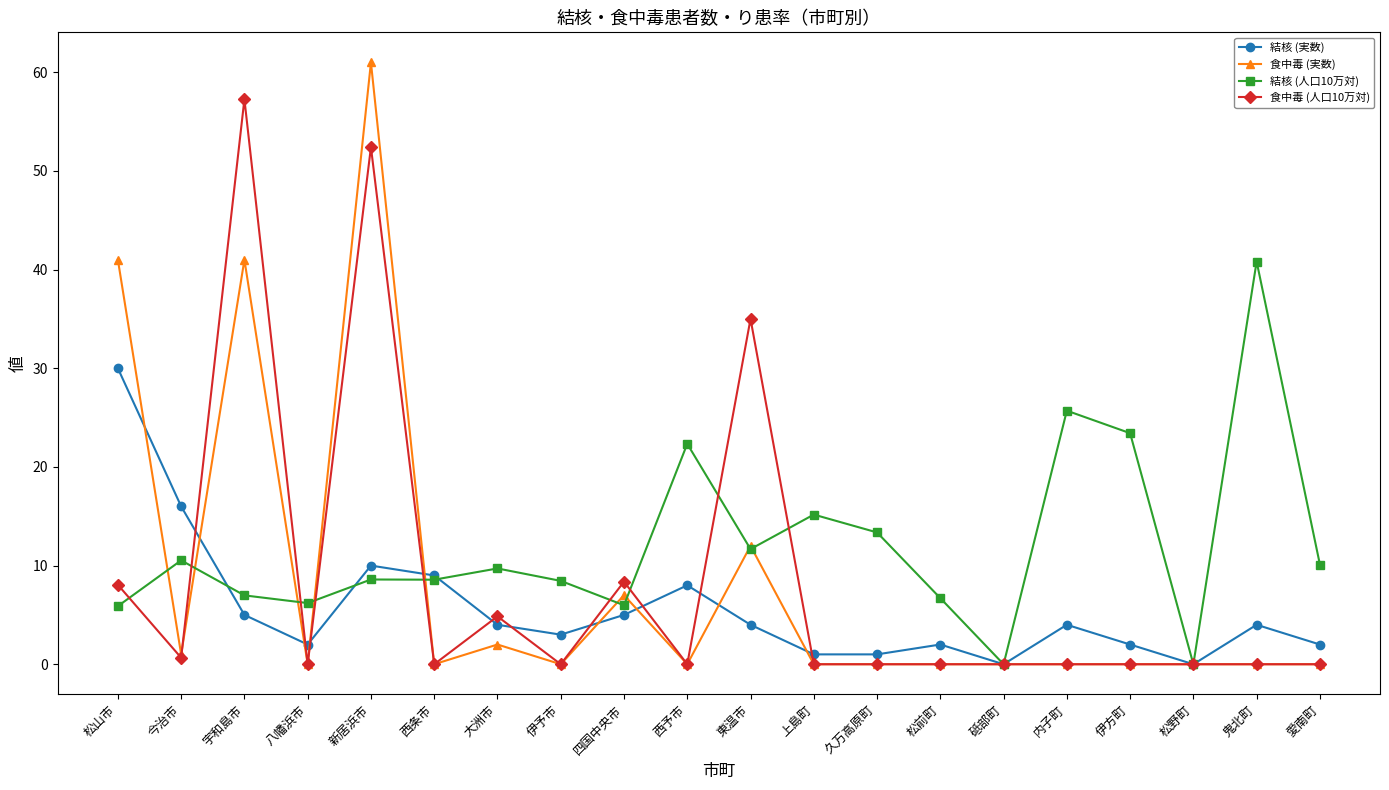

List the series in order of their peak value, highest first.

食中毒 (実数), 食中毒 (人口10万対), 結核 (人口10万対), 結核 (実数)